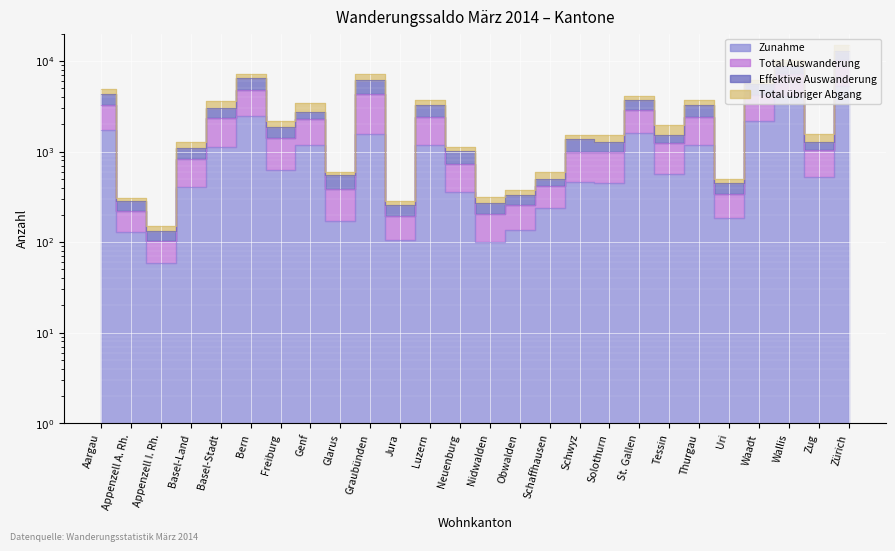

At which category does the chart reach its peak across all series?

Zürich